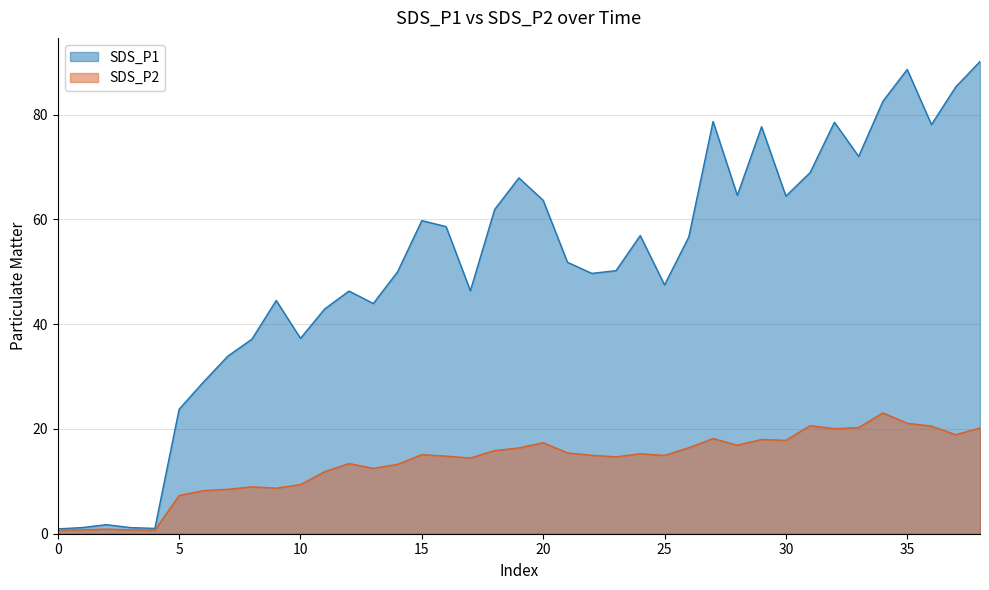

The SDS_P2 series shows 14.4 at 2021/03/01 03:45:36. True or false?

True